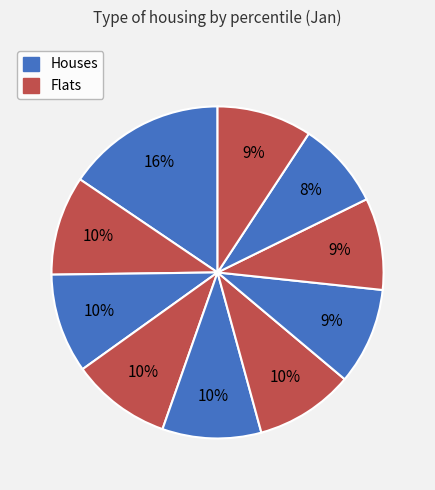

How many slices are in this pie chart?

10